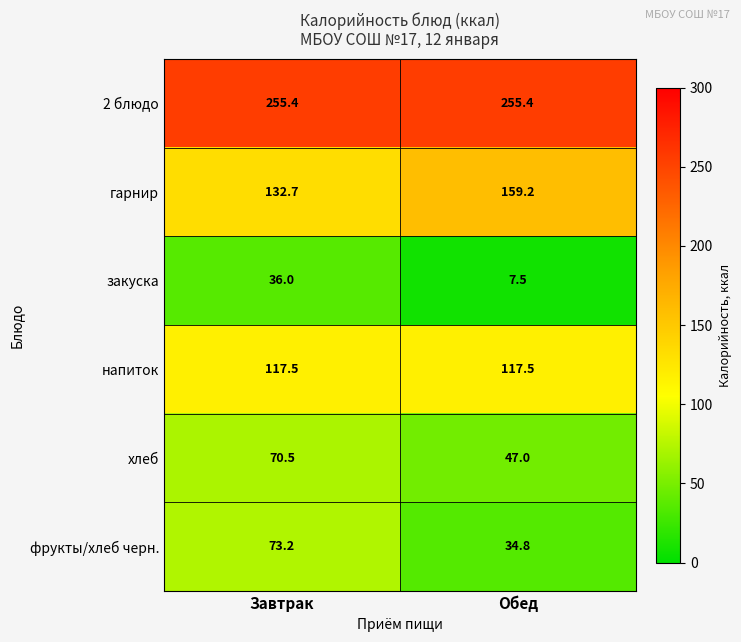

At how many categories does at least one series exceed 253?

2